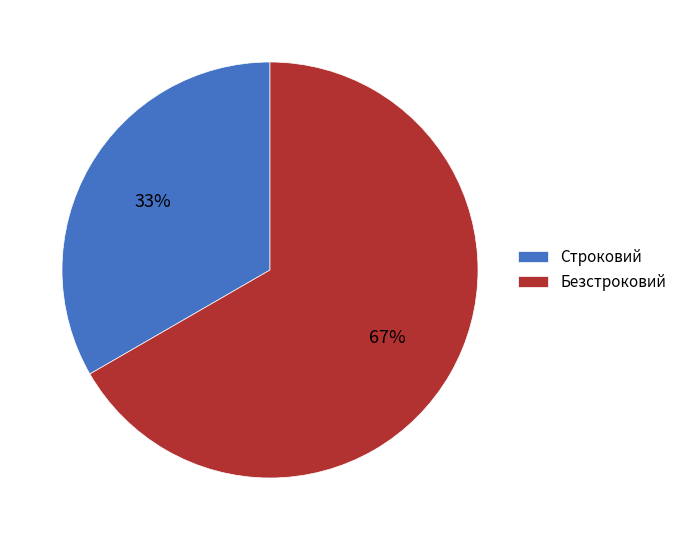

To the nearest percent, what is the combined percentage of Безстроковий and Строковий?

100%